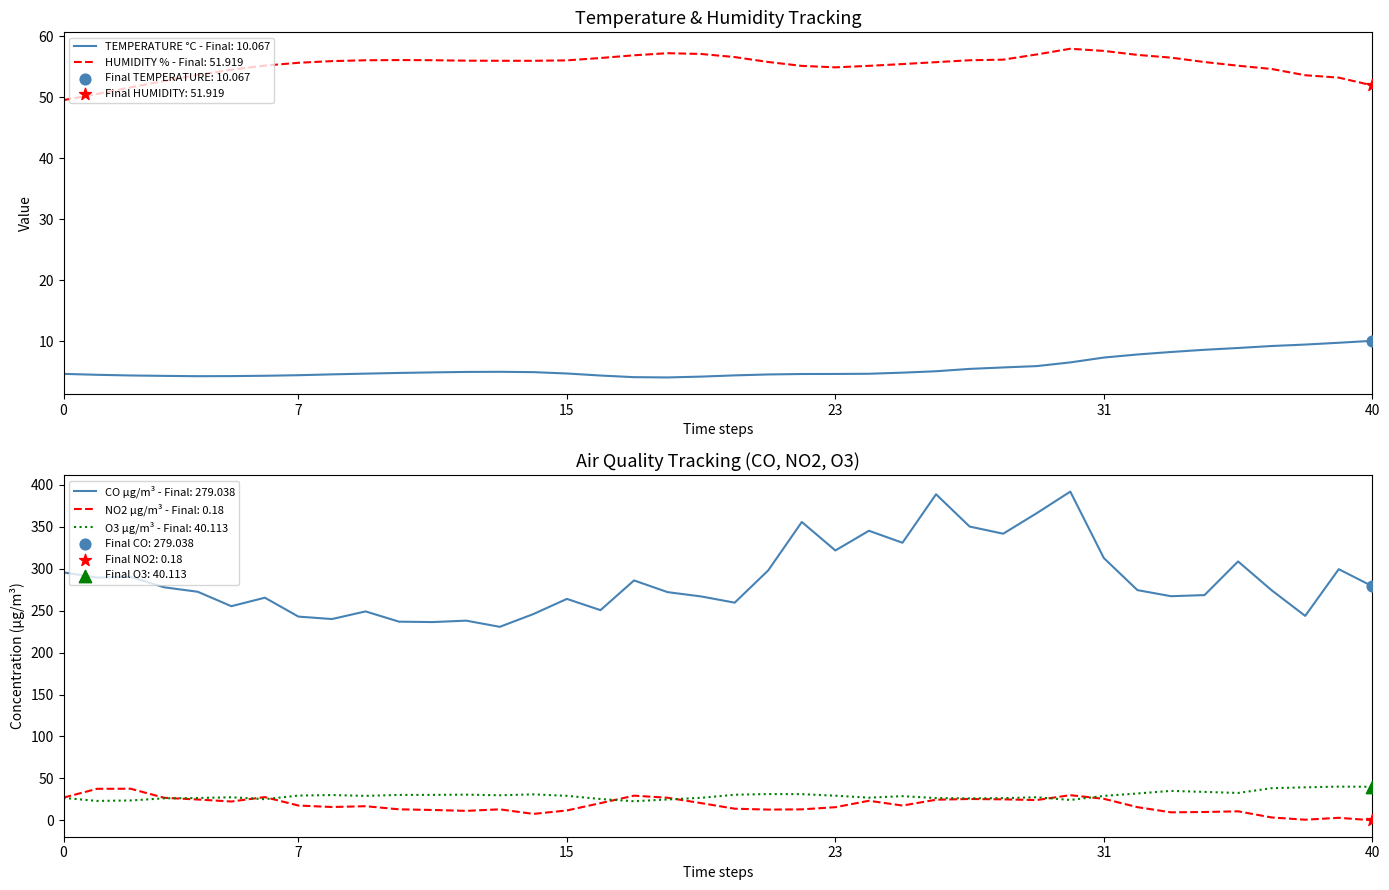

True or false: TEMPERATURE °C - Final: 10.067 and HUMIDITY % - Final: 51.919 intersect in this chart.

False